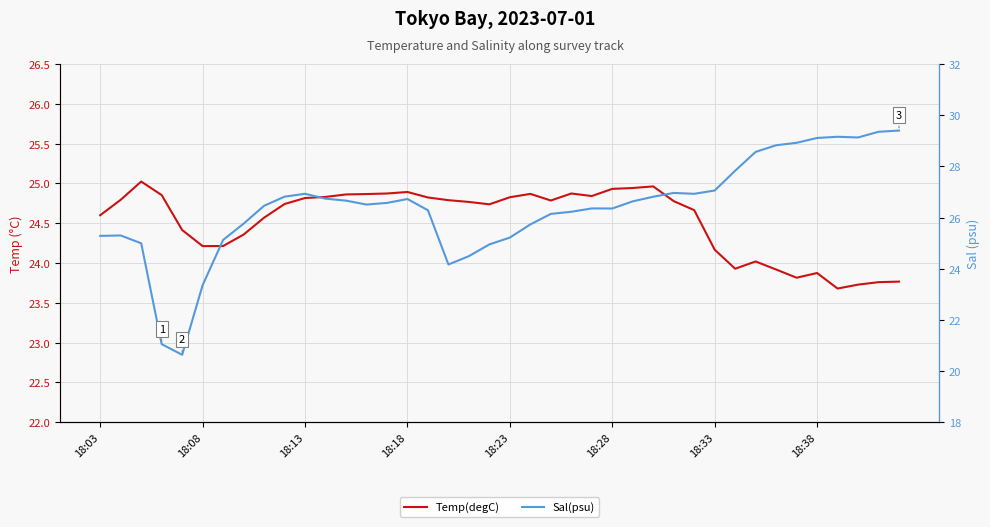

What value does the Sal(psu) series have at 18:23?

25.2